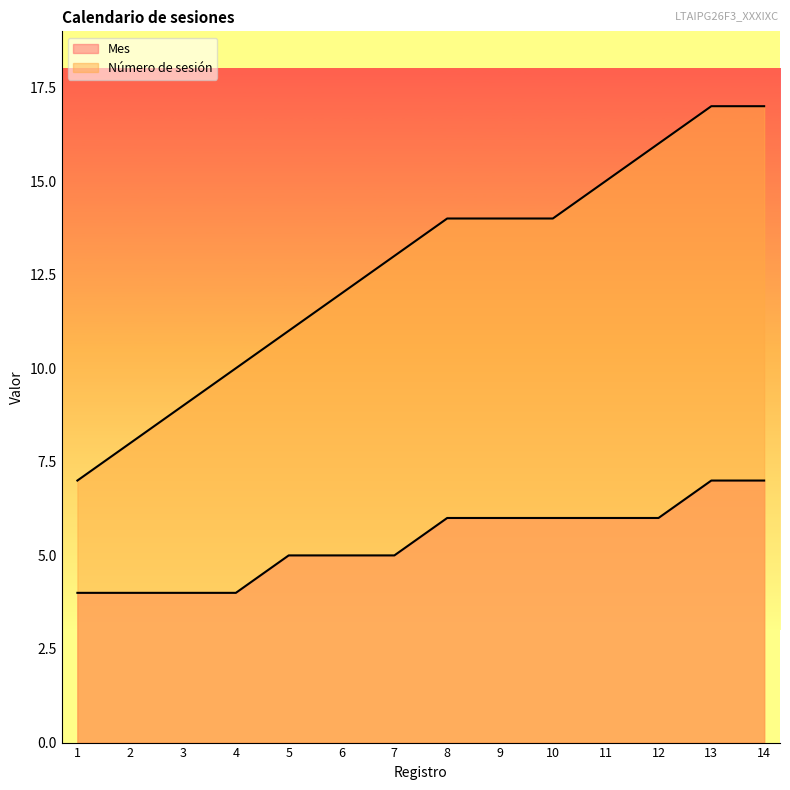

Reading right to left, what are all the values shown in this chart?

Mes: 14=7	13=7	12=6	11=6	10=6	9=6	8=6	7=5	6=5	5=5	4=4	3=4	2=4	1=4
Número de sesión: 14=17	13=17	12=16	11=15	10=14	9=14	8=14	7=13	6=12	5=11	4=10	3=9	2=8	1=7